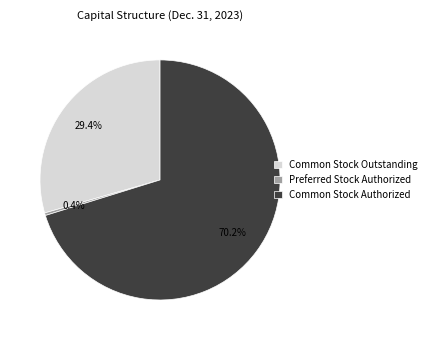

To the nearest percent, what percentage of the pie is Common Stock Authorized?

70%